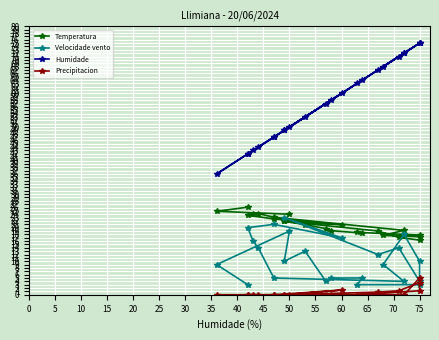

List the series in order of their overall mean, highest first.

Humidade, Temperatura, Velocidade vento, Precipitacion